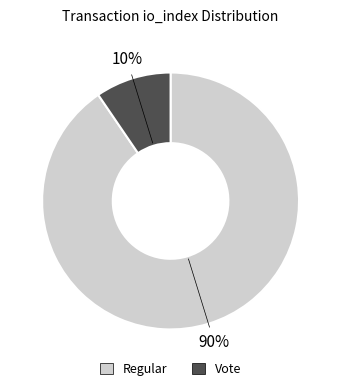

To the nearest percent, what is the average slice percentage?

50%